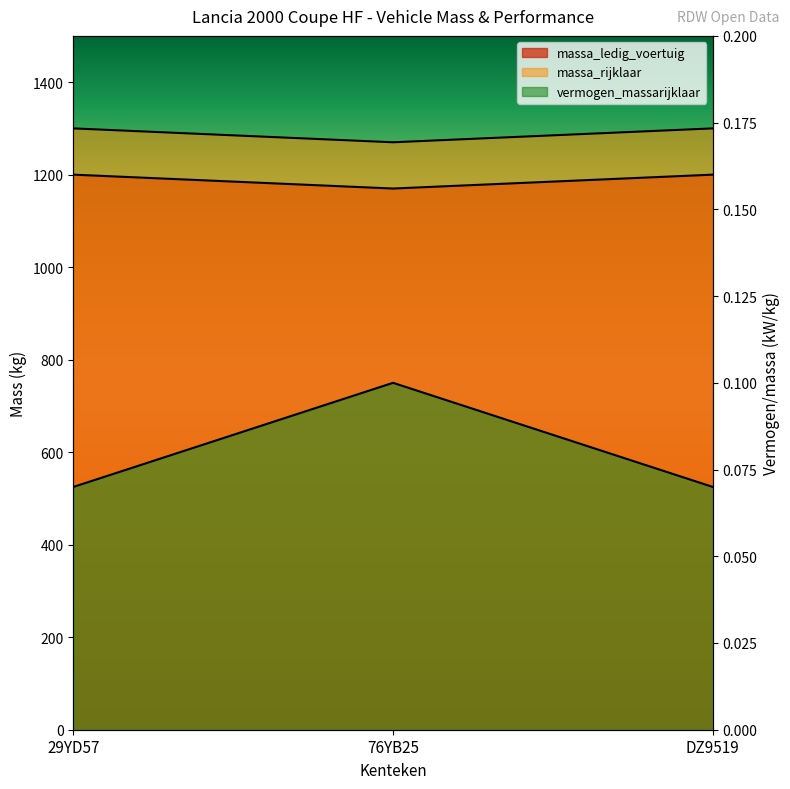

At which label does massa_rijklaar reach its minimum?

76YB25